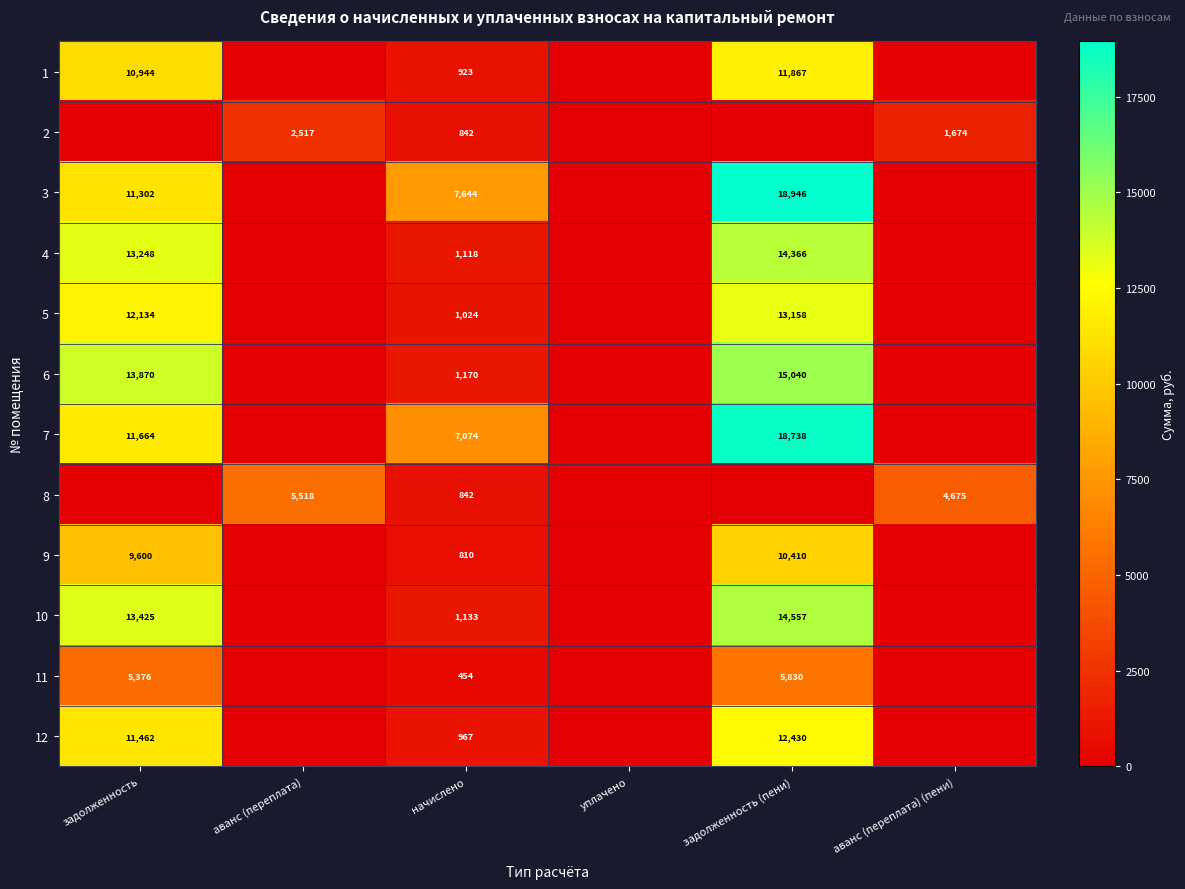

What is the greatest value displayed?

18946.2